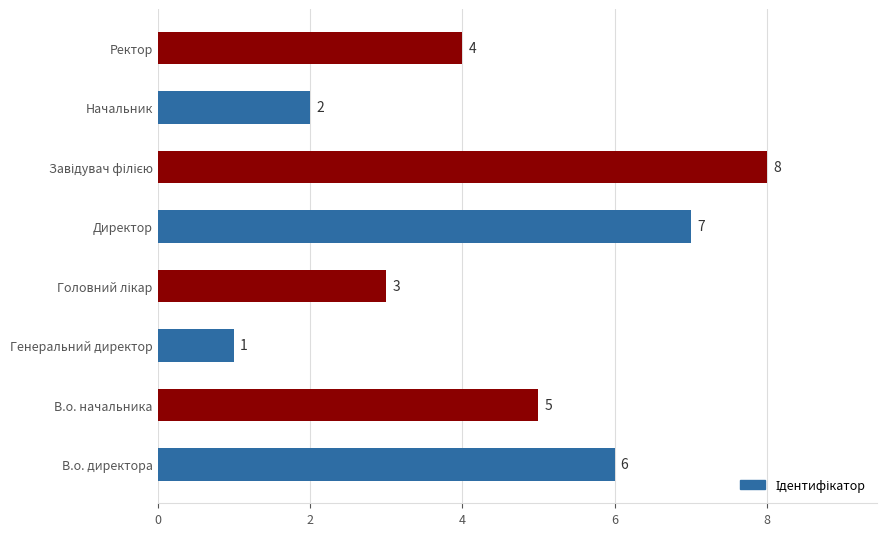

Reading top to bottom, transcribe all the data shown in this chart.

4	2	8	7	3	1	5	6